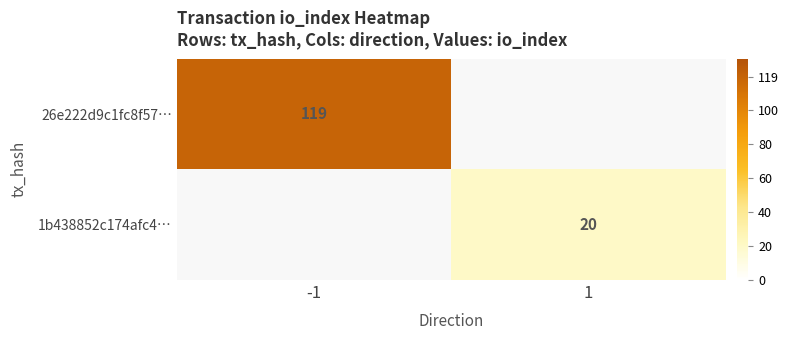

Is it true that 1b438852c174afc4… equals 29 at 1?

False